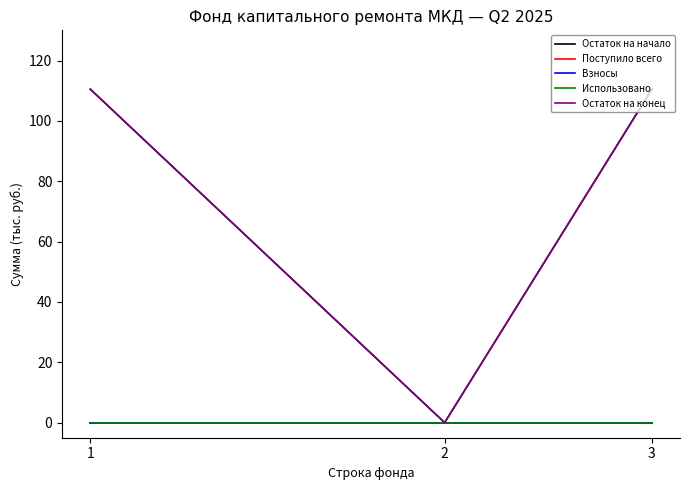

Does the chart have visible grid lines?

No